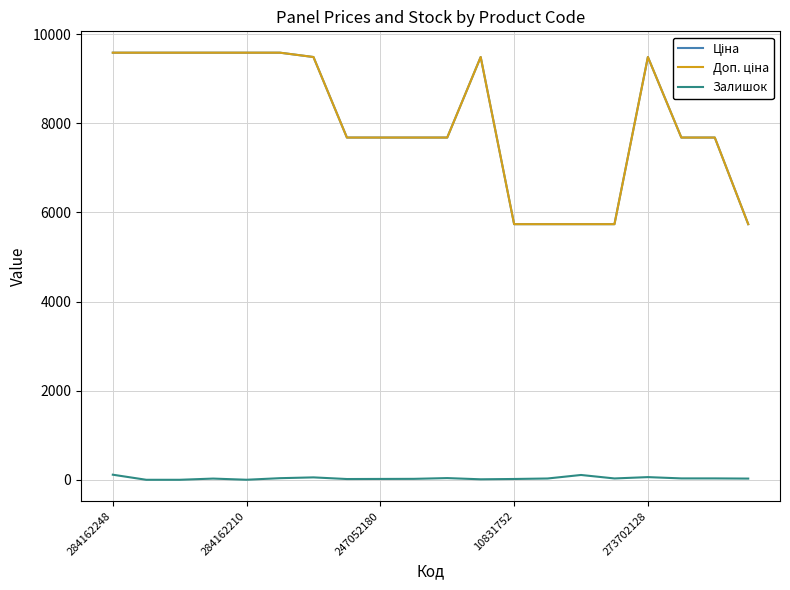

True or false: Залишок has more than 1 interior local peaks.

True